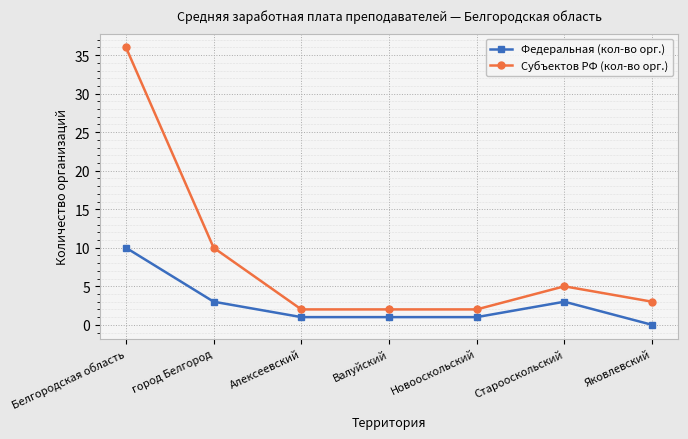

Reading left to right, what are all the values shown in this chart?

Федеральная (кол-во орг.): Белгородская область=10	город Белгород=3	Алексеевский=1	Валуйский=1	Новооскольский=1	Старооскольский=3	Яковлевский=0
Субъектов РФ (кол-во орг.): Белгородская область=36	город Белгород=10	Алексеевский=2	Валуйский=2	Новооскольский=2	Старооскольский=5	Яковлевский=3